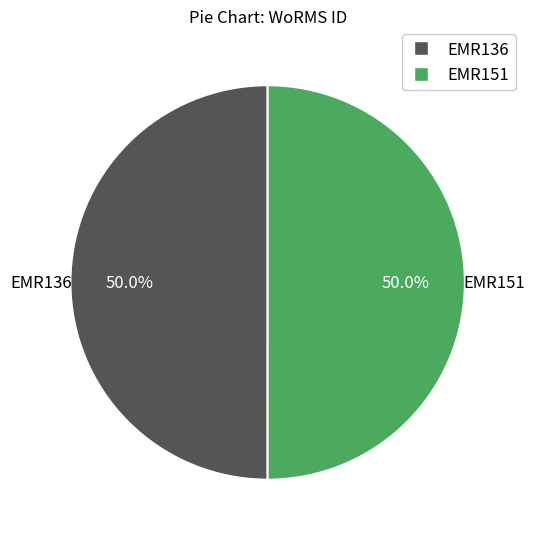

Approximately how many times larger is the value at EMR151 compared to EMR136?

1.0